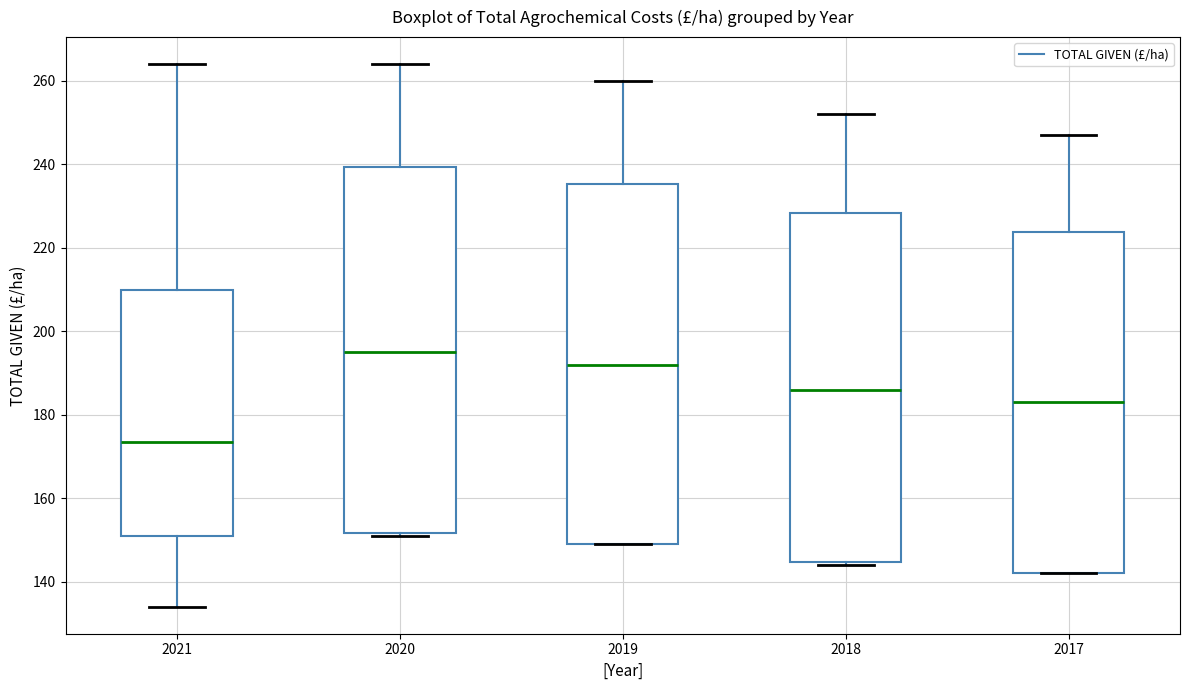

Reading left to right, transcribe this box plot: for each box, give where its median line is, the range the box spans, and where its two whiskers end, as read against the y-axis. The values are not printed on the chart, so give them approximately, as read against the axis.

2021: median 174, box 152 to 210, whiskers 134 to 264
2020: median 196, box 152 to 240, whiskers 152 (just below the box's lower edge) to 264
2019: median 192, box 150 to 236, whiskers 150 to 260
2018: median 186, box 144 to 228, whiskers 144 (just below the box's lower edge) to 252
2017: median 184, box 142 to 224, whiskers 142 to 248